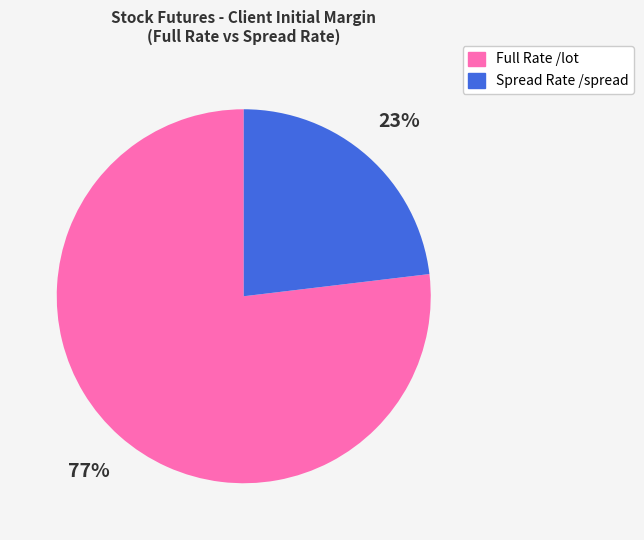

Is there a majority slice in this chart?

Yes